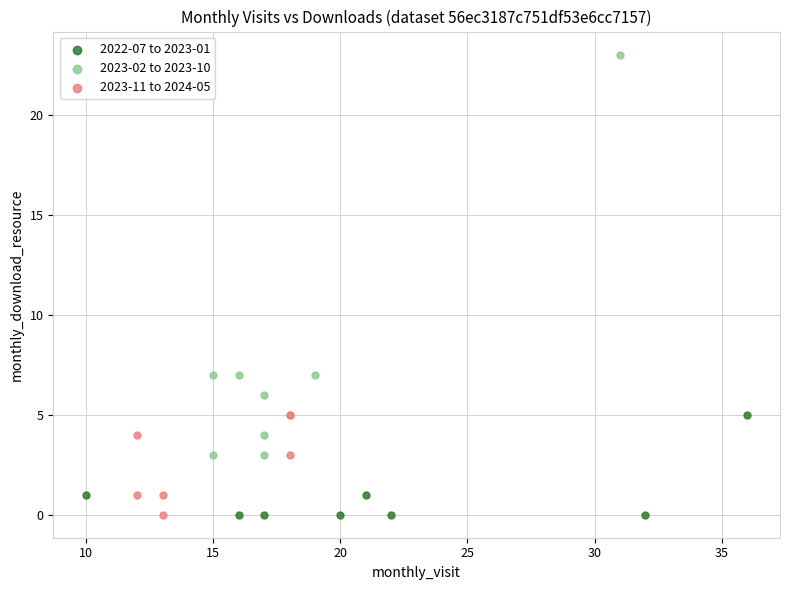

Which series has the widest spread of Y values?

2023-02 to 2023-10